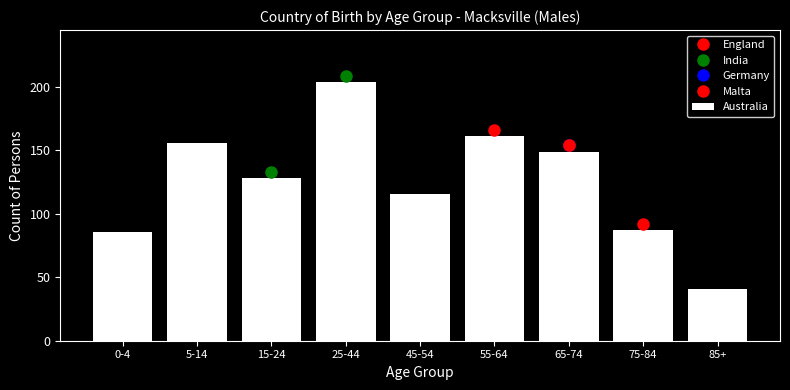

Count the number of data series in this chart.

1